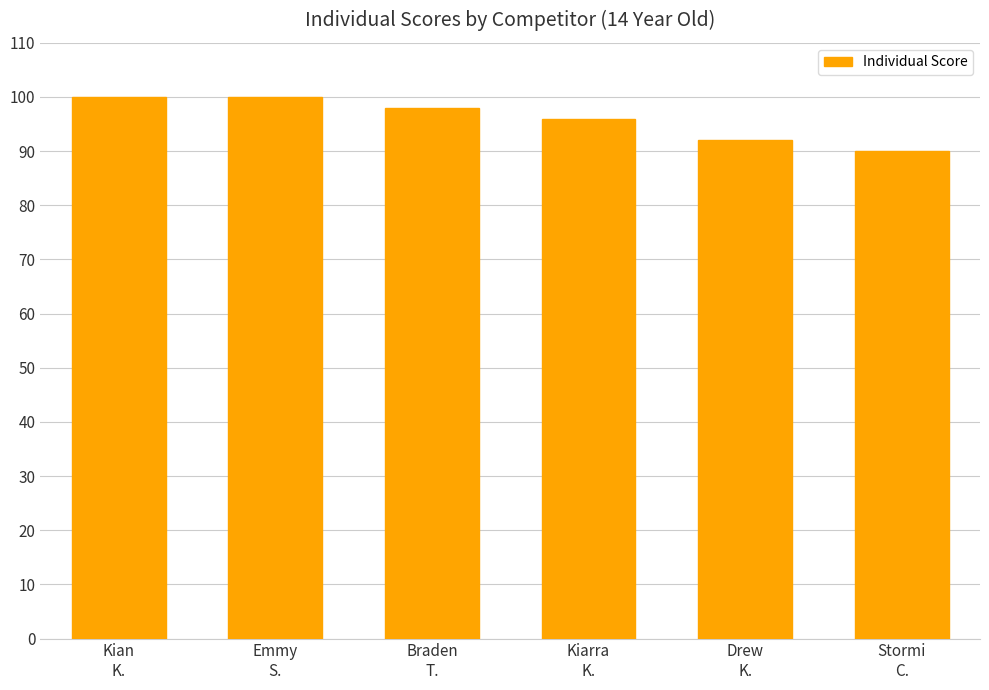

What is the smallest value displayed?

90